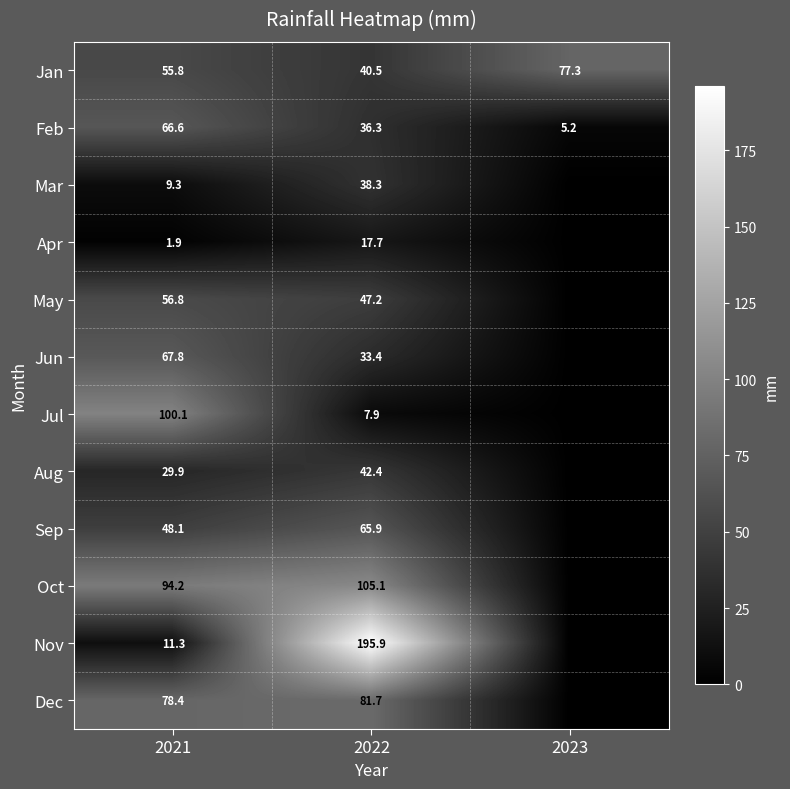

Rank the series at 2021 from highest to lowest value.

Jul, Oct, Dec, Jun, Feb, May, Jan, Sep, Aug, Nov, Mar, Apr